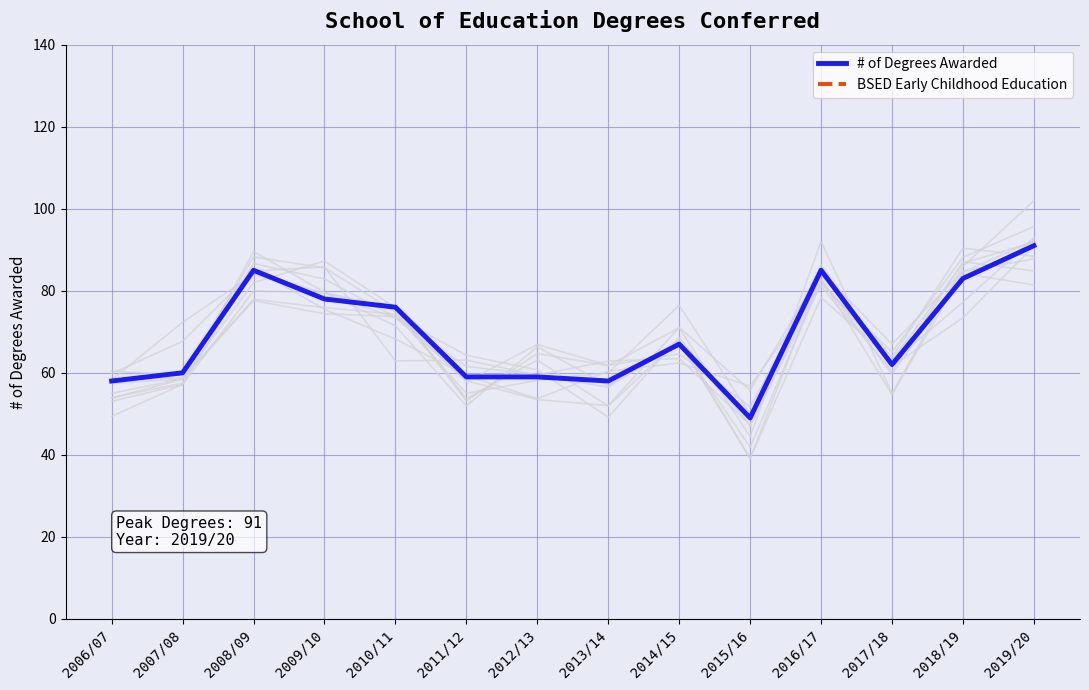

Reading right to left, transcribe all the data shown in this chart.

# of Degrees Awarded: 91	83	62	85	49	67	58	59	59	76	78	85	60	58
BSED Early Childhood Education: 91	83	62	85	49	67	58	59	59	76	78	85	60	58